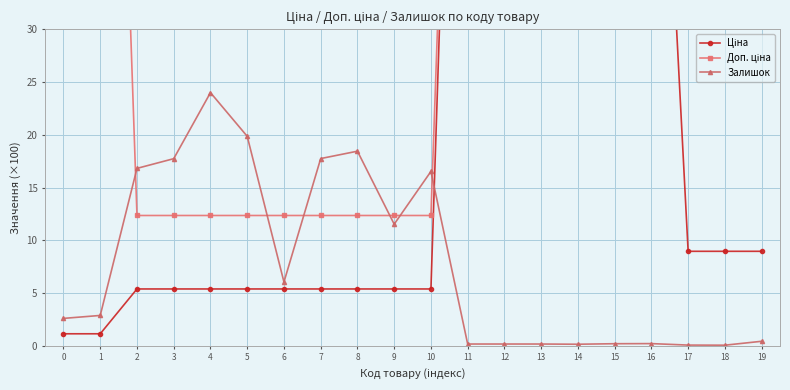

At how many categories does at least one series exceed 91?

6